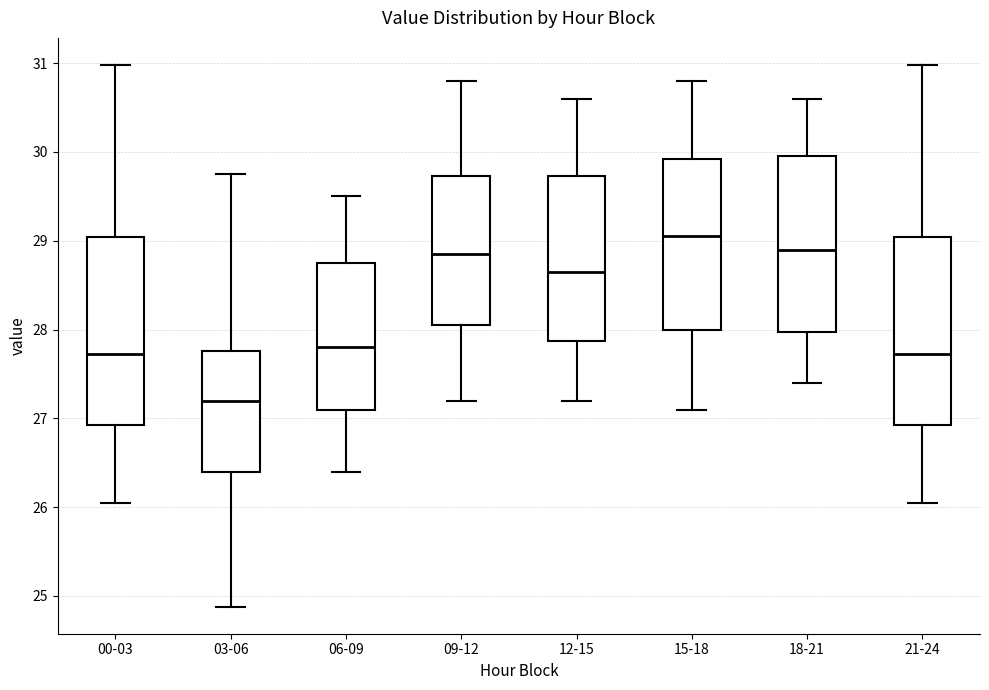

Reading left to right, transcribe this box plot: for each box, give where its median line is, the range the box spans, and where its two whiskers end, as read against the y-axis. The values are not printed on the chart, so give them approximately, as read against the axis.

00-03: median 27.7, box 26.9 to 29.0, whiskers 26.1 to 31.0
03-06: median 27.2, box 26.4 to 27.8, whiskers 24.9 to 29.8
06-09: median 27.8, box 27.1 to 28.8, whiskers 26.4 to 29.5
09-12: median 28.9, box 28.1 to 29.7, whiskers 27.2 to 30.8
12-15: median 28.7, box 27.9 to 29.7, whiskers 27.2 to 30.6
15-18: median 29.1, box 28.0 to 29.9, whiskers 27.1 to 30.8
18-21: median 28.9, box 28.0 to 30.0, whiskers 27.4 to 30.6
21-24: median 27.7, box 26.9 to 29.0, whiskers 26.1 to 31.0